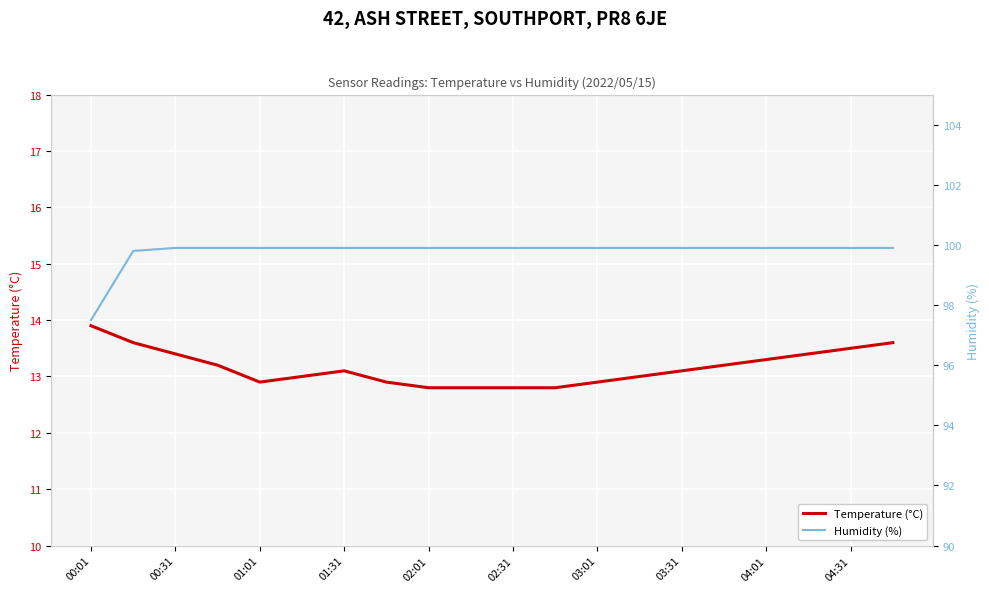

What is the difference between the maximum and minimum values in the Humidity (%) series?

2.4